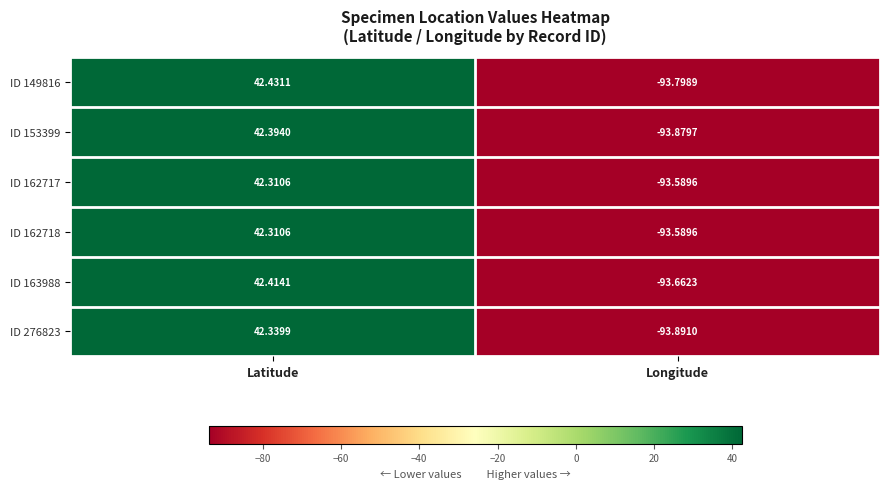

At which label is ID 163988 closest to -25?

Latitude